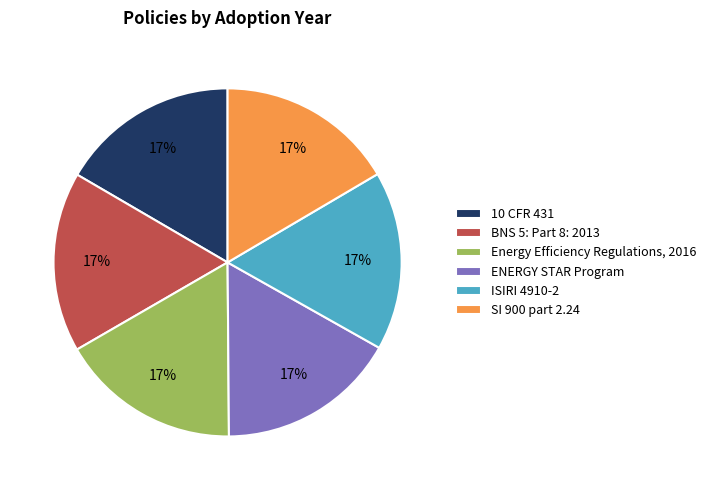

To the nearest percent, what is the average slice percentage?

17%